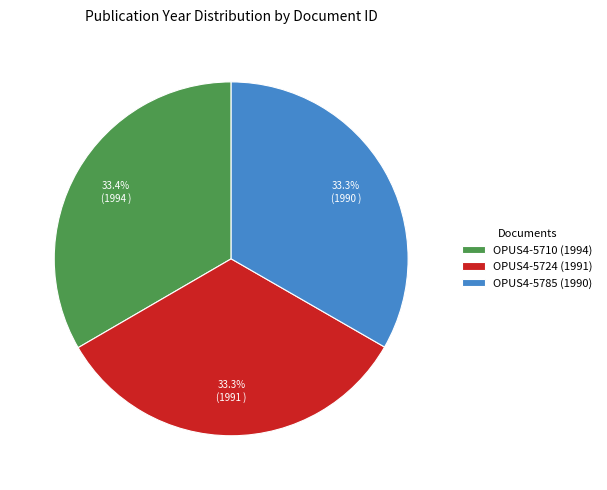

What percentage do OPUS4-5785 (1990) and OPUS4-5724 (1991) together represent?

66.6%